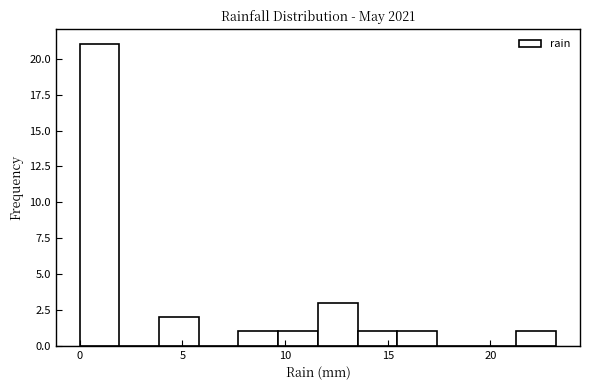

Read against the x-axis, roughly where is the centre of the tallest bar?

1.0